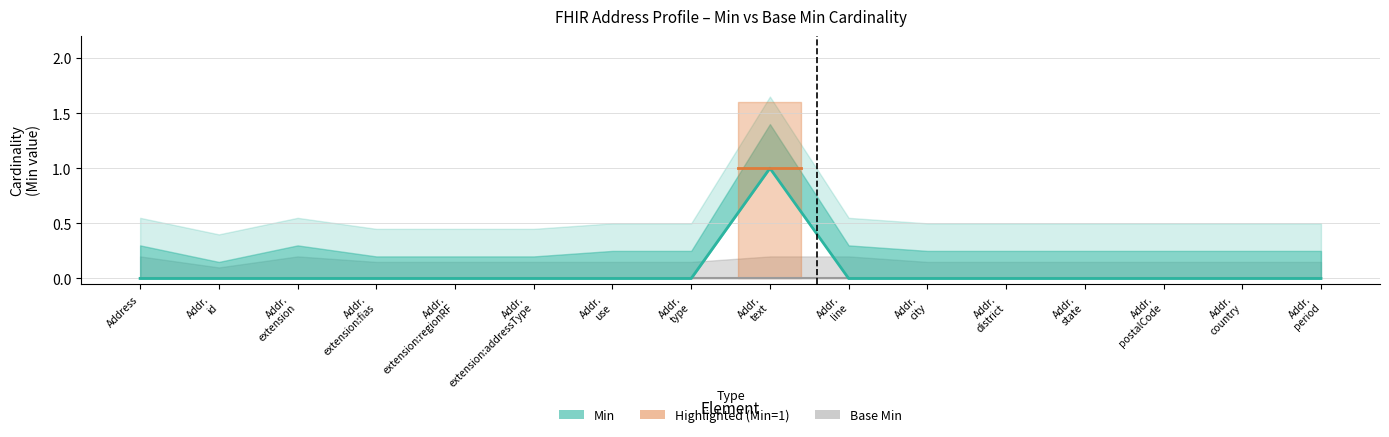

True or false: there are more than 2 points higher than both neighbors.

False